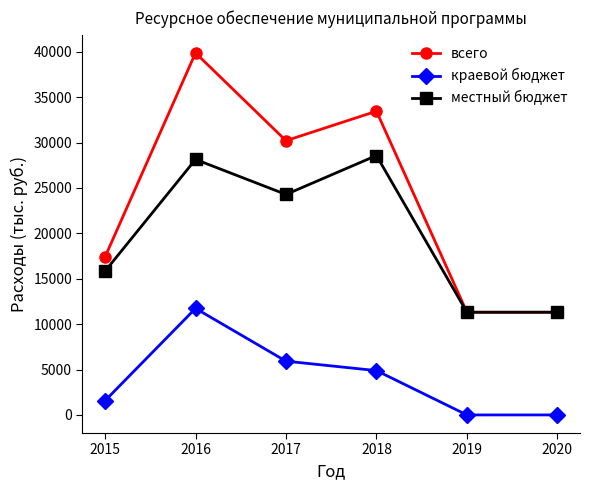

How many interior local peaks does the всего series have?

2